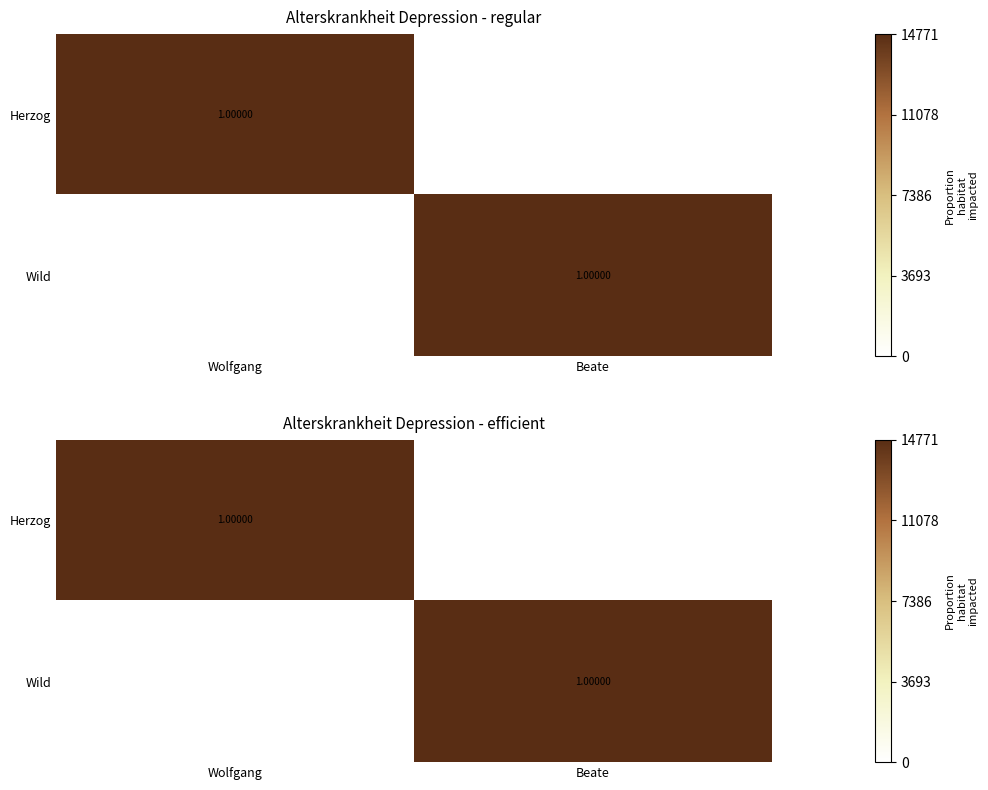

Read the Herzog value at Wolfgang.

1